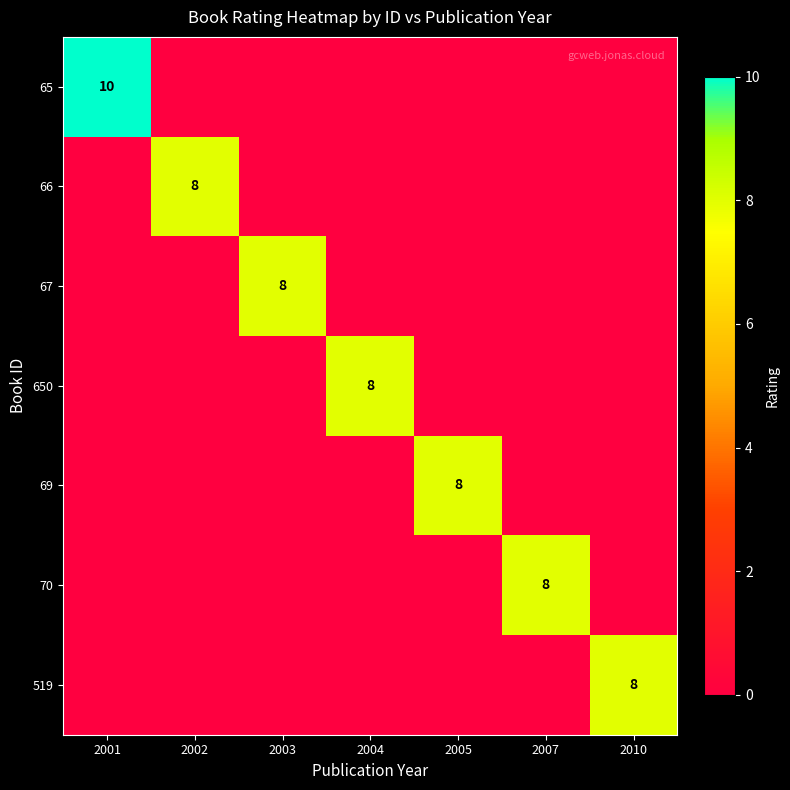

True or false: 69 has a value of -5 at 2010.

False